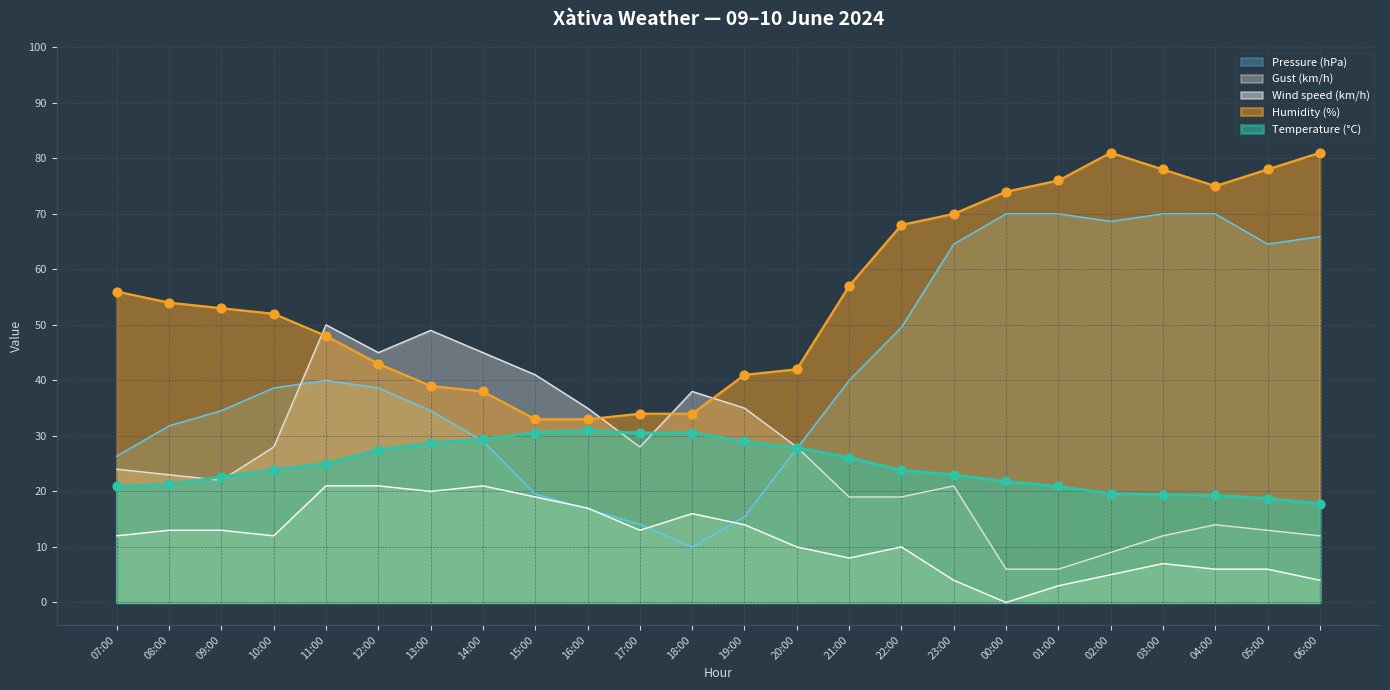

Which series reaches the minimum Y coordinate?

Wind speed (km/h)